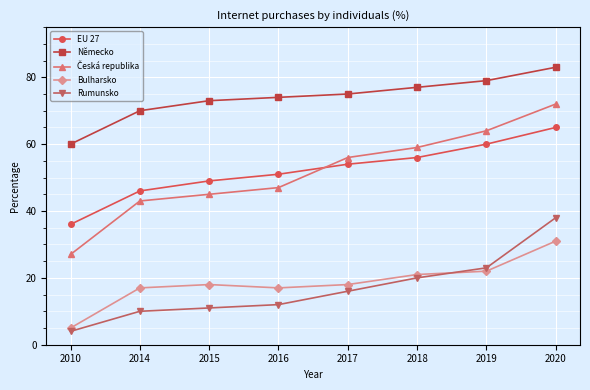

How many values in the Rumunsko series are below 16?

4